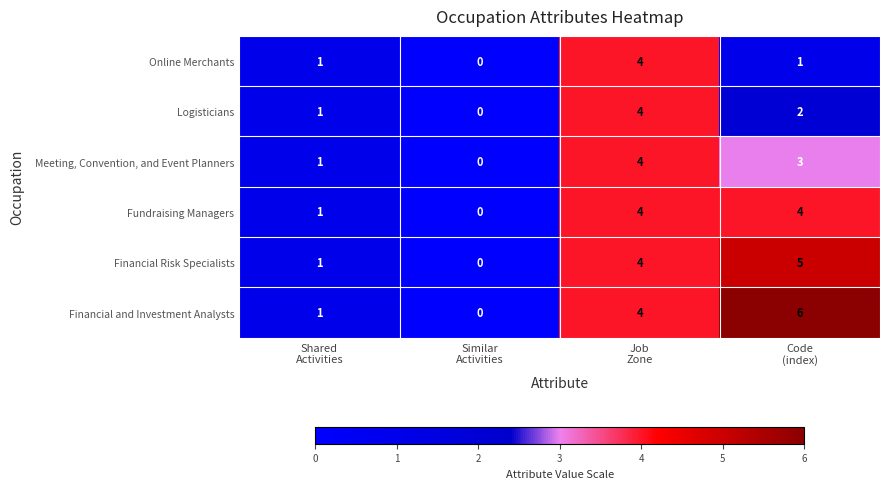

What is the maximum value shown in the chart?

6